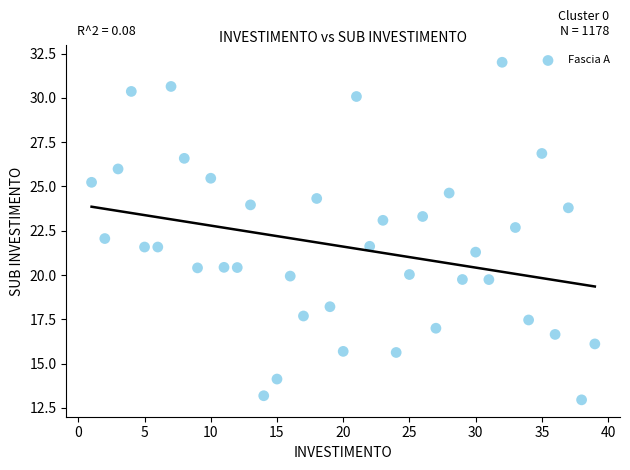

What is the range of X values (max minus min)?

38.0